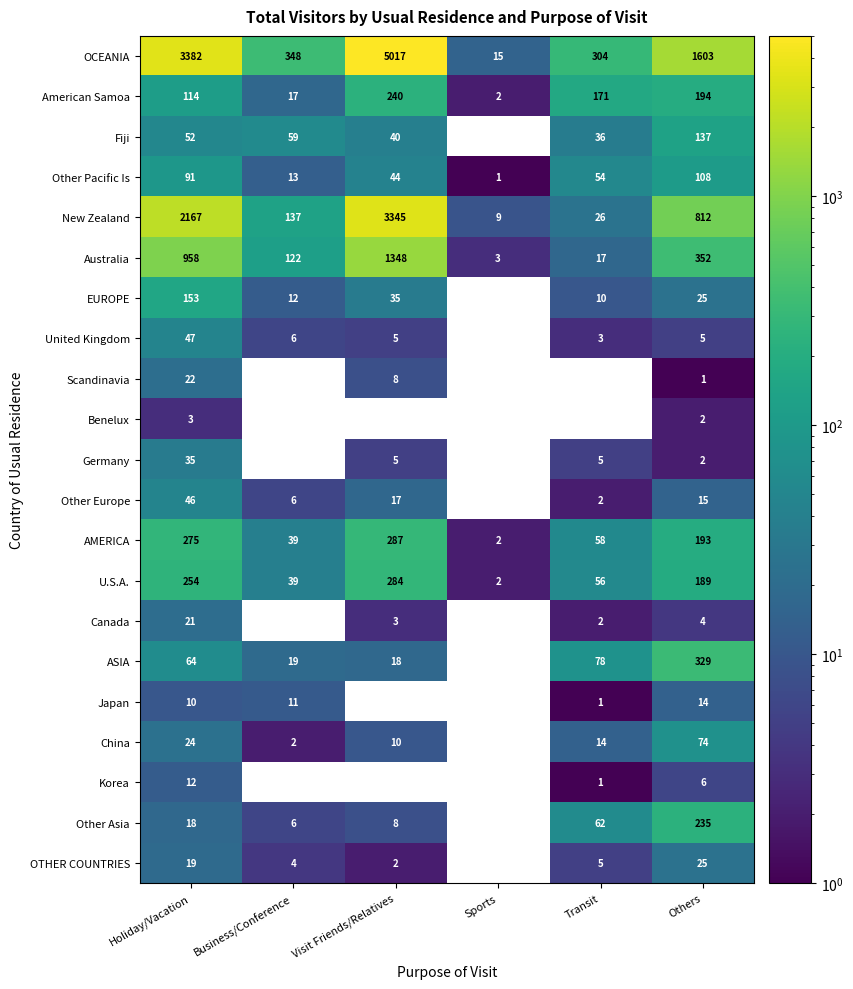

What is the difference between the highest and lowest values at Others?

1602